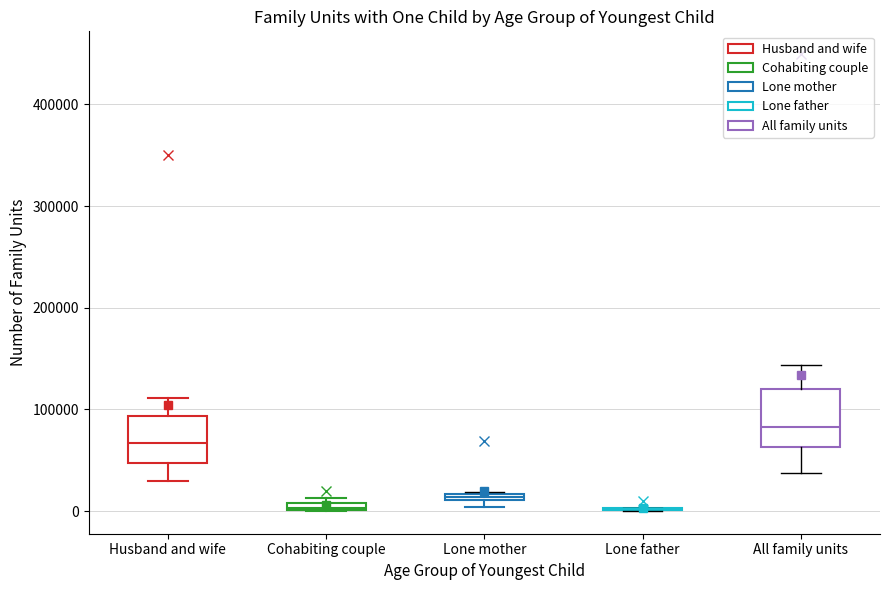

Where is the lower edge of the box for Lone mother on the y-axis? The values are not printed on the chart, so give them approximately, as read against the axis.

10000